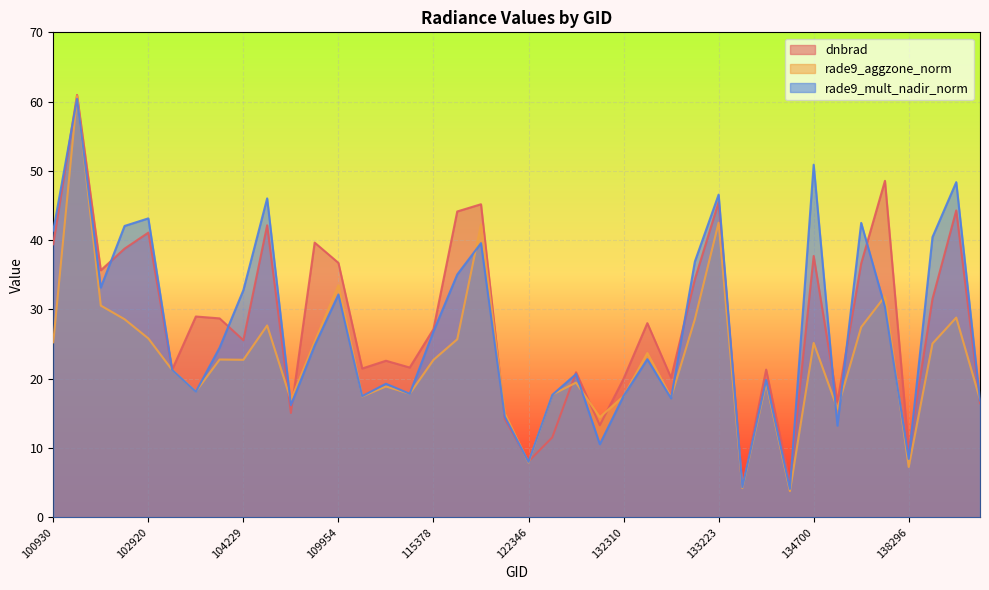

What is the value of the dnbrad point at the 20th from the left?

14.2